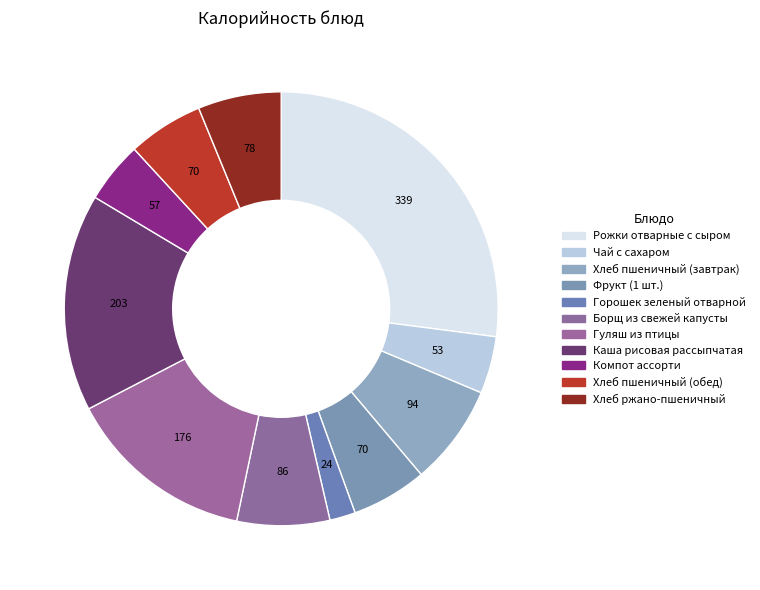

How many slices are in this pie chart?

11